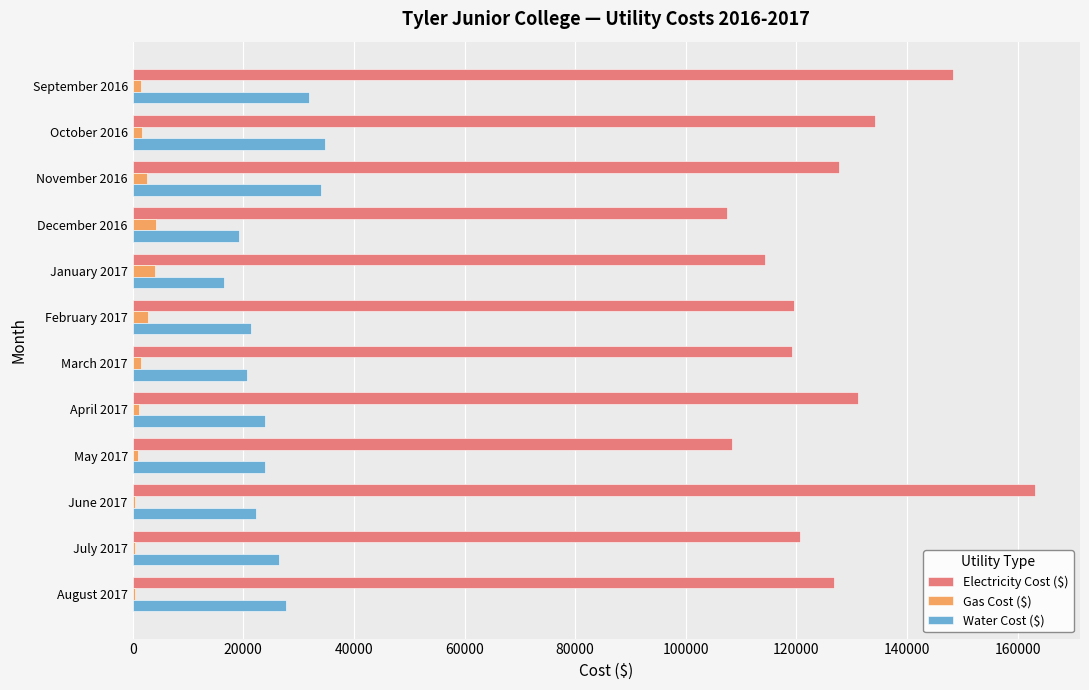

Which category has the highest value across all series?

June 2017